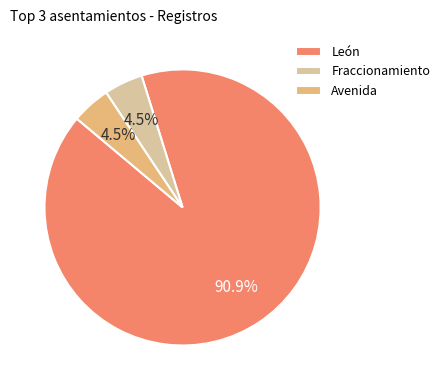

Do Avenida and Fraccionamiento together represent more than half of the pie?

No